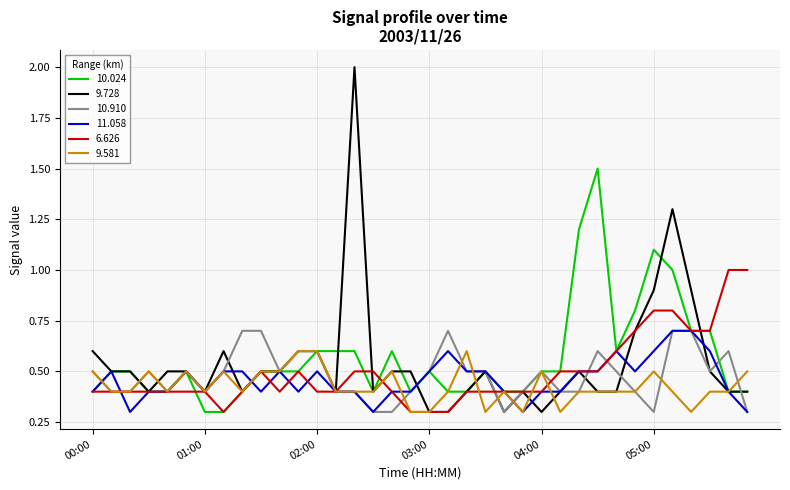

Which series has the widest spread of values?

9.728